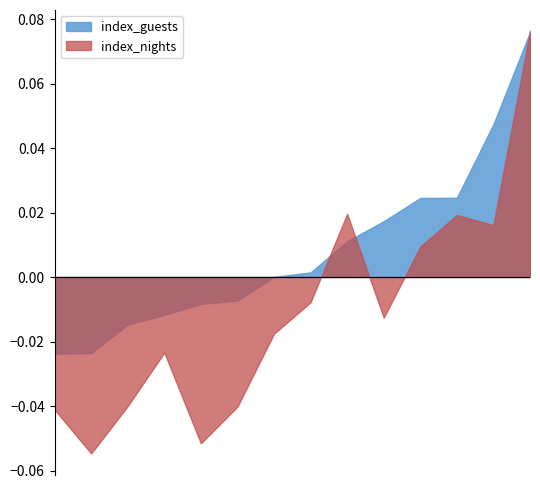

Which series has the largest total across all categories?

index_guests